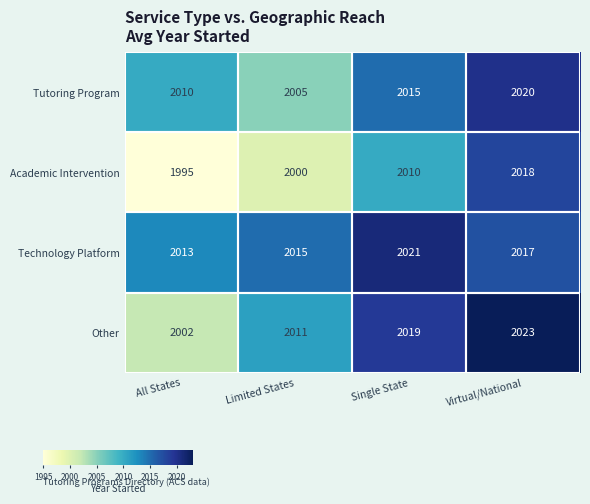

What is the spread (max minus min) of values at Limited States?

15